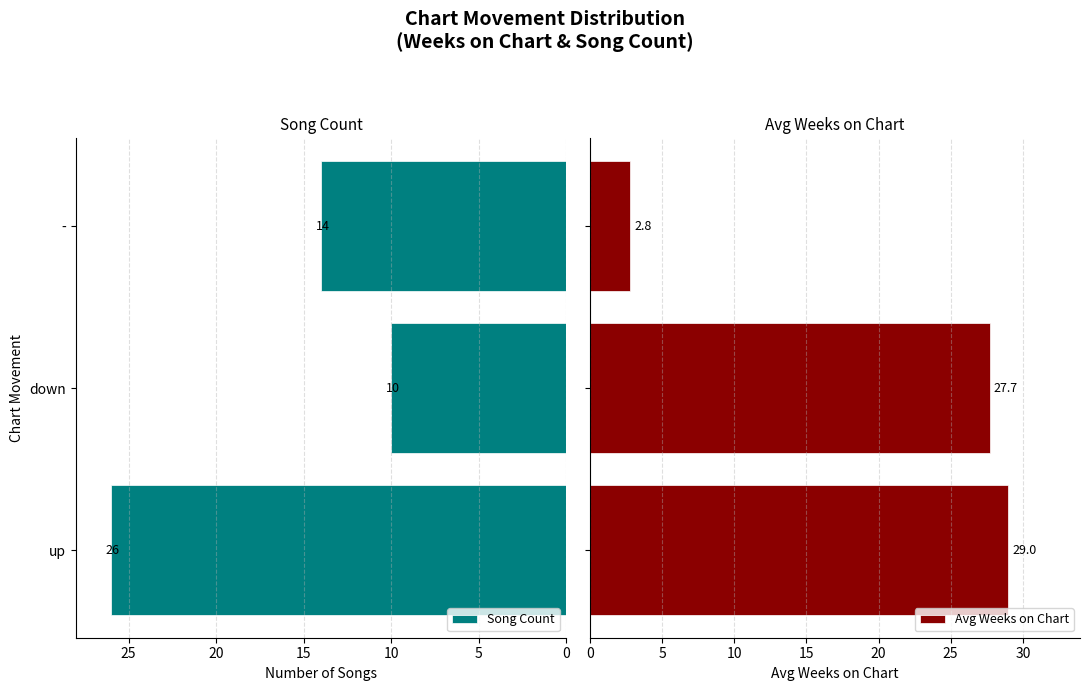

How many data points in Avg Weeks on Chart are above 27?

2